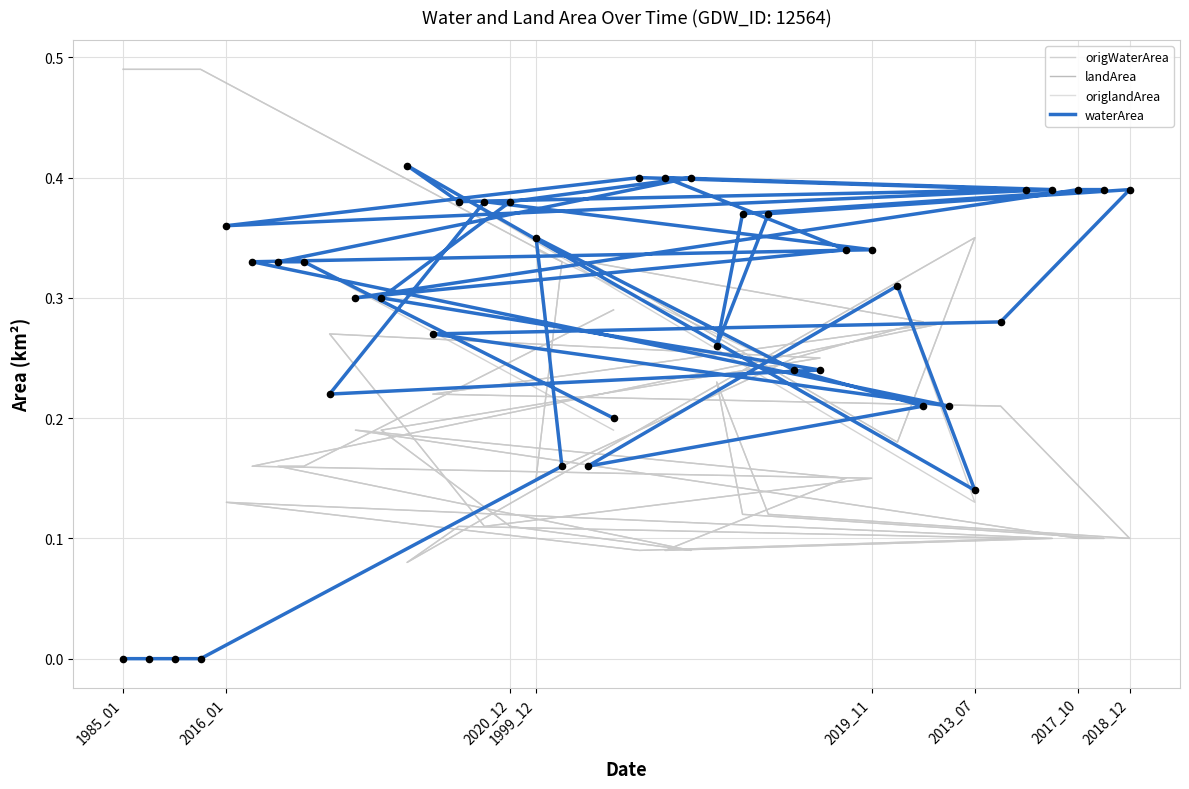

At which category is the sum across all series the highest?

1999_12